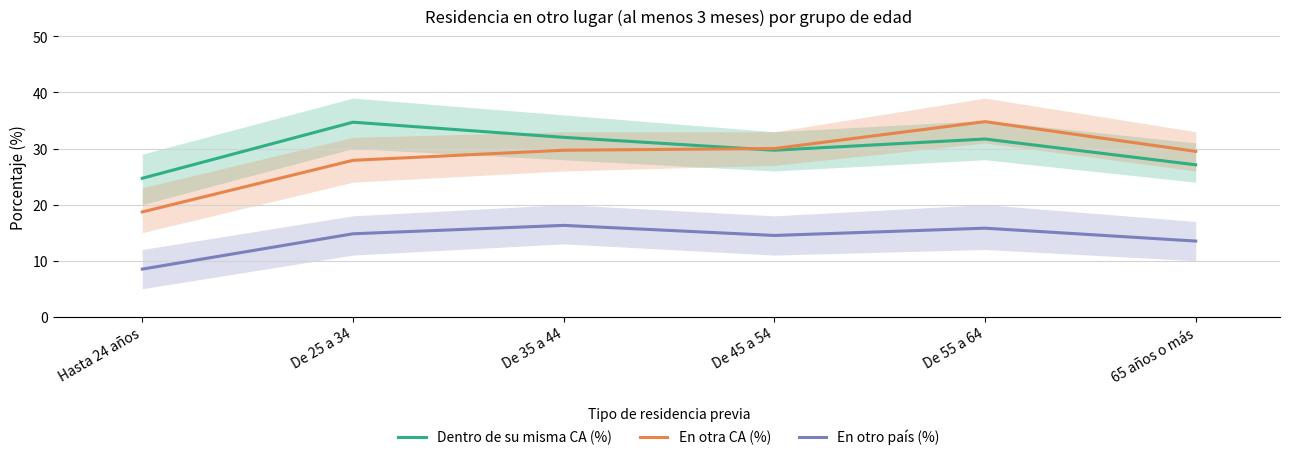

Does the chart have visible grid lines?

Yes